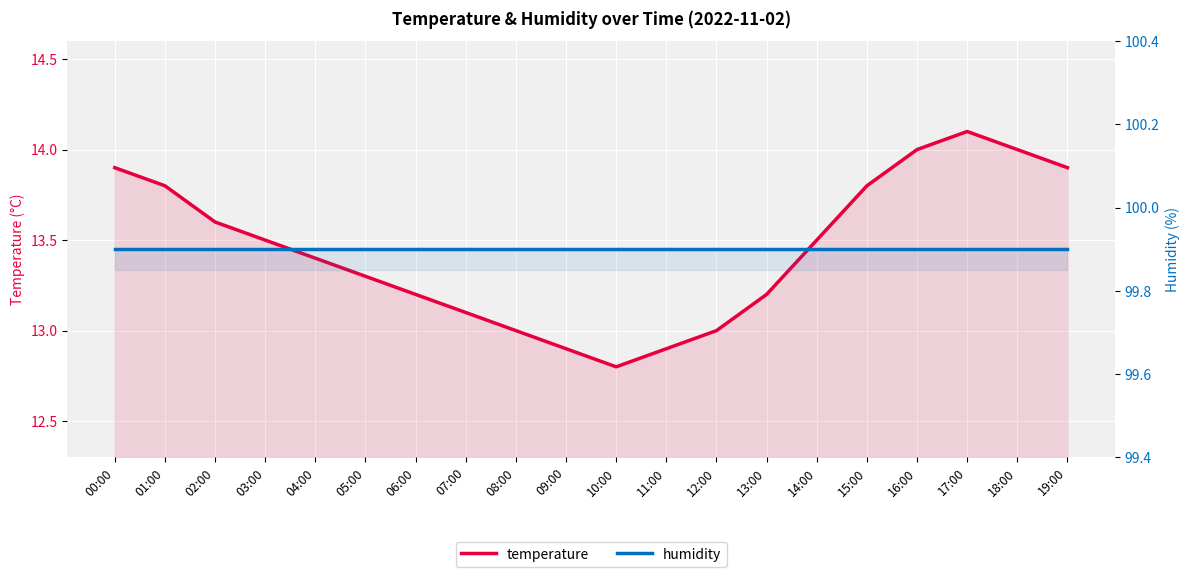

Which series has the widest spread of values?

temperature